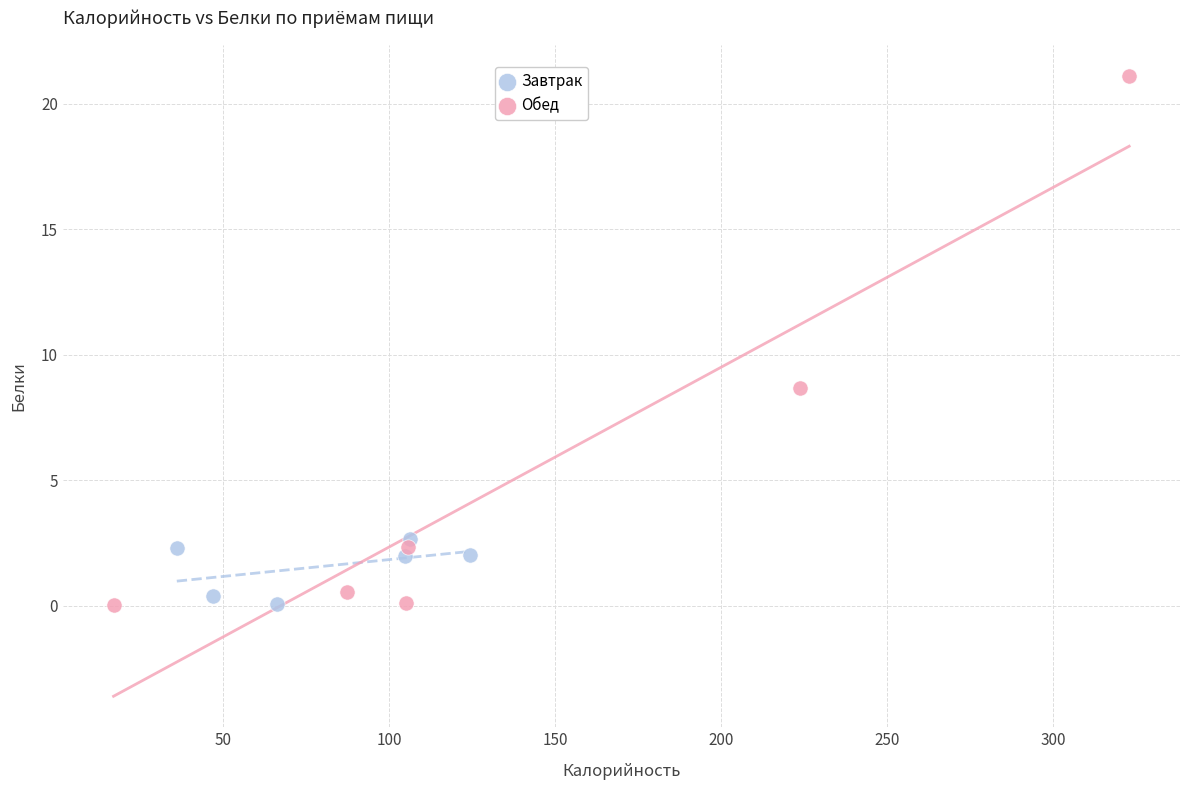

What are all the series names shown in the legend?

Завтрак, Обед